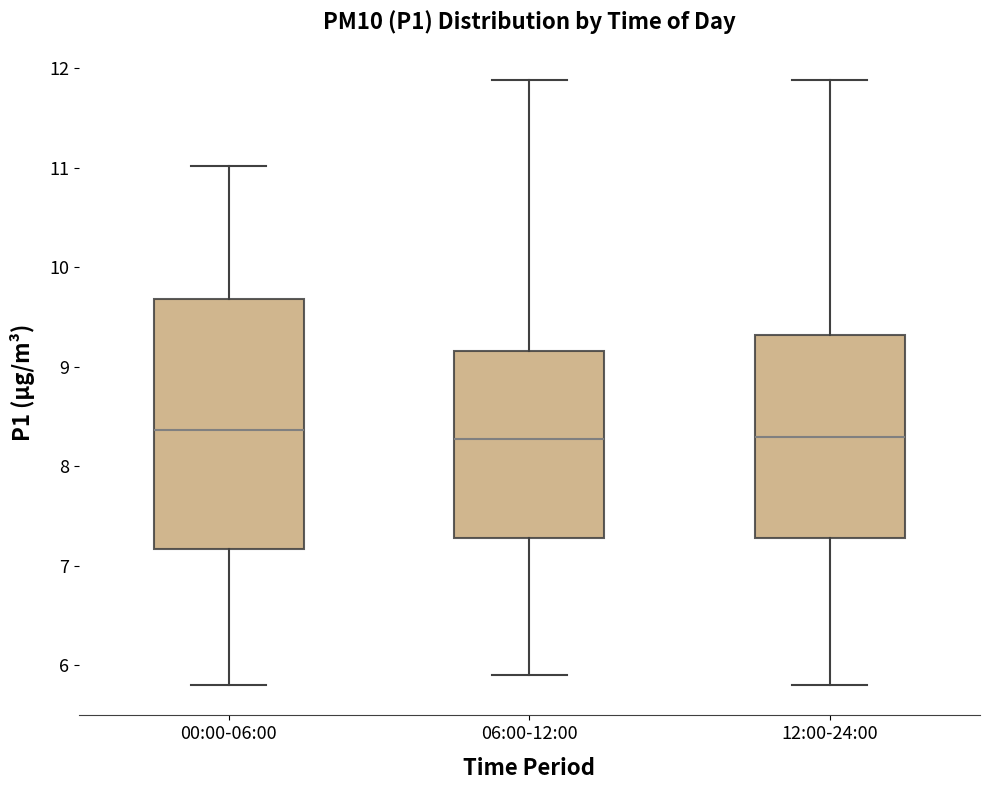

Reading left to right, transcribe this box plot: for each box, give where its median line is, the range the box spans, and where its two whiskers end, as read against the y-axis. The values are not printed on the chart, so give them approximately, as read against the axis.

00:00-06:00: median 8.4, box 7.2 to 9.7, whiskers 5.8 to 11.0
06:00-12:00: median 8.3, box 7.3 to 9.2, whiskers 5.9 to 11.9
12:00-24:00: median 8.3, box 7.3 to 9.3, whiskers 5.8 to 11.9